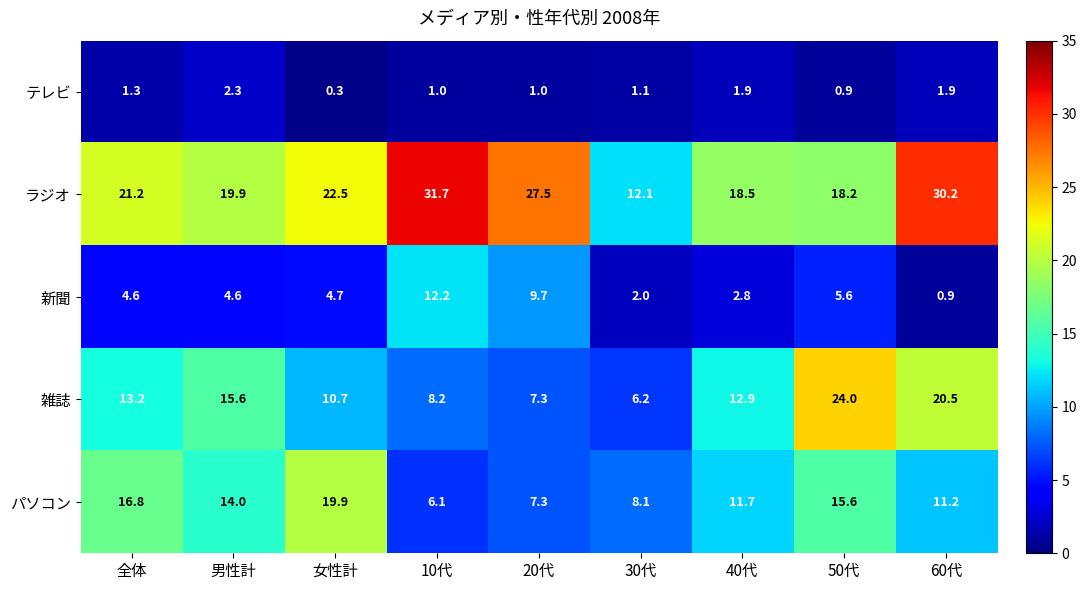

What is the total value across all series at 20代?

52.8